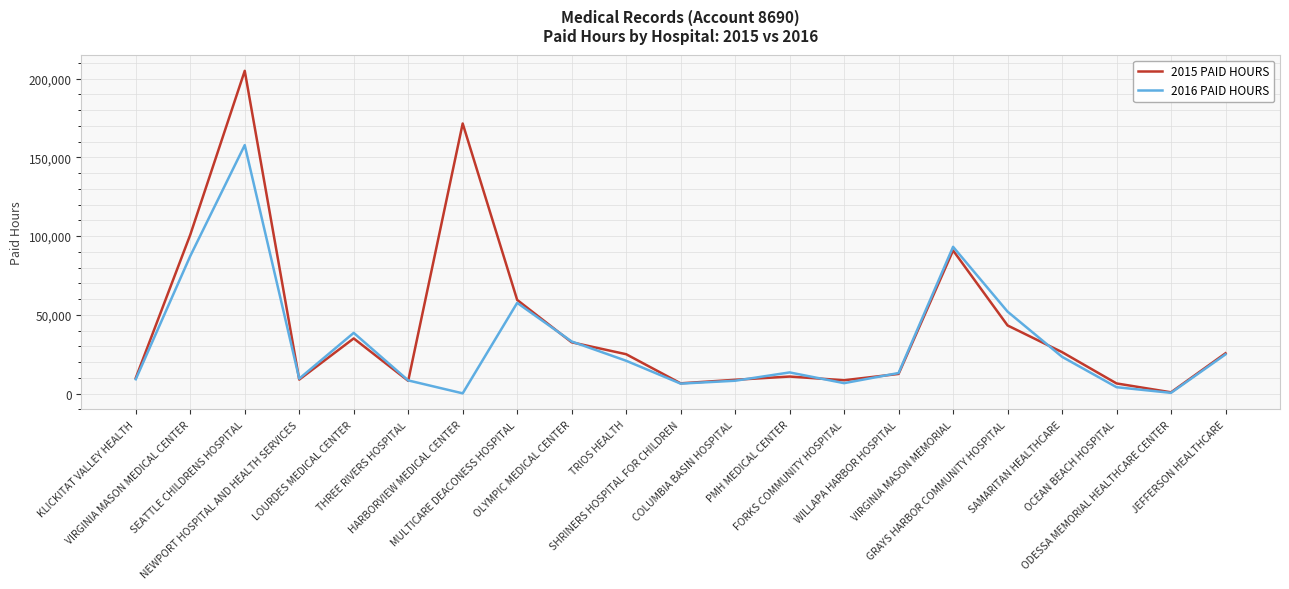

What is the difference between the maximum and second lowest values in the 2015 PAID HOURS series?

198557